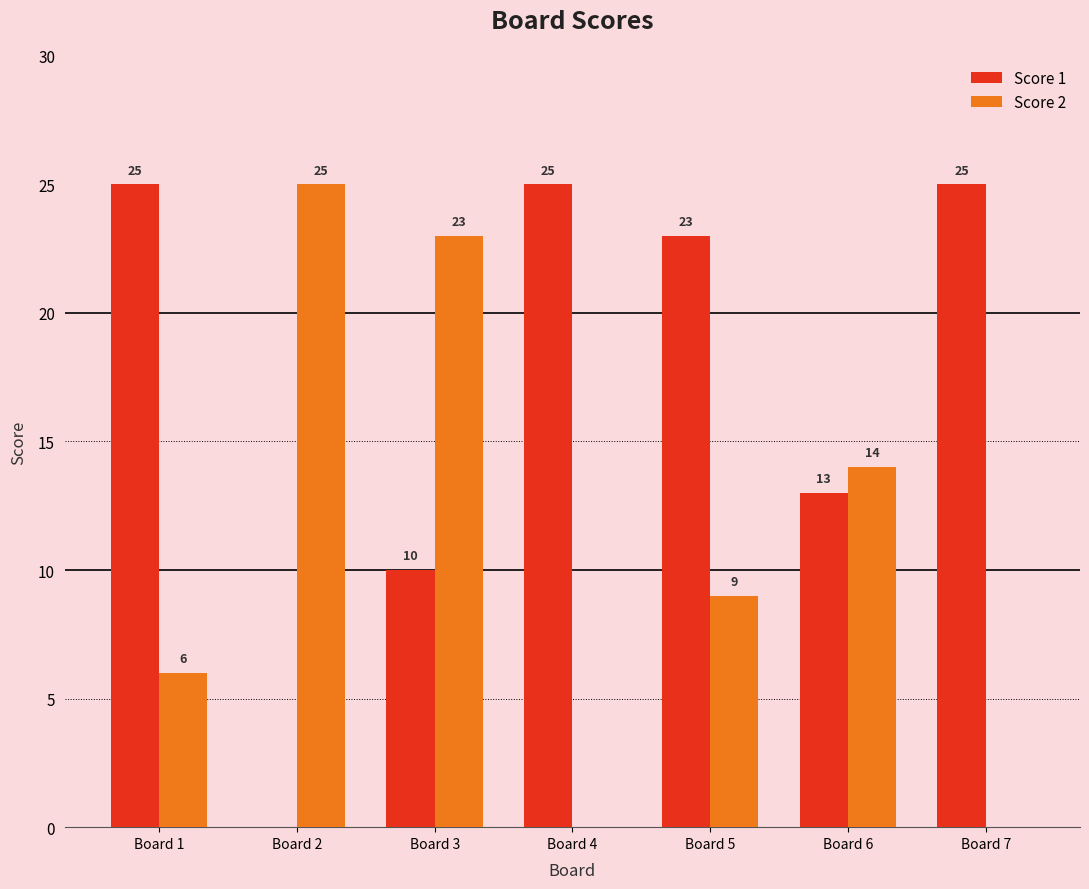

Which series changed the most between Board 1 and Board 6?

Score 1